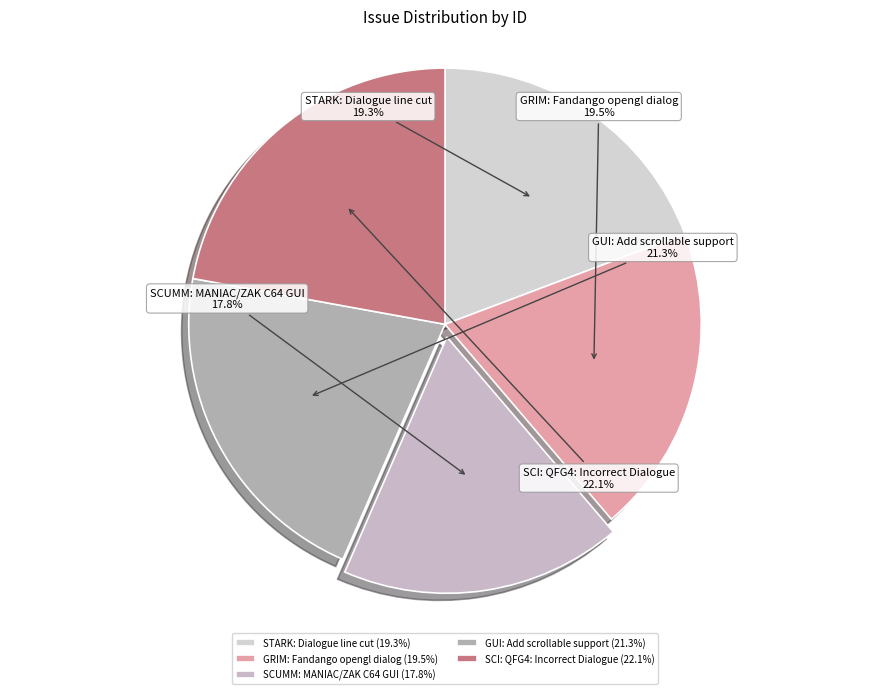

Which has a higher value, GRIM: Fandango opengl dialog or SCI: QFG4: Incorrect Dialogue?

SCI: QFG4: Incorrect Dialogue